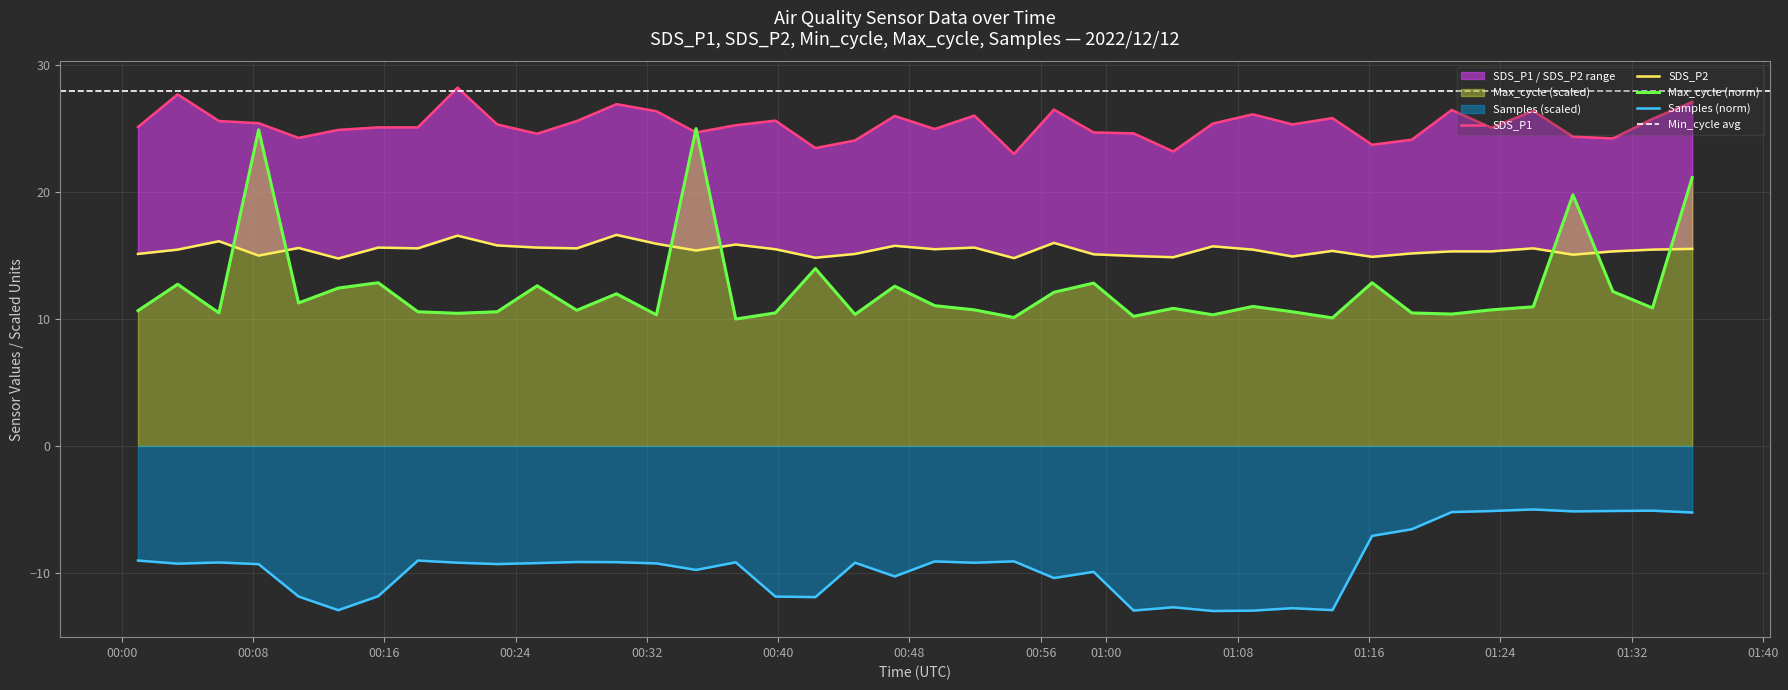

How many interior local valleys does the SDS_P2 series have?

12